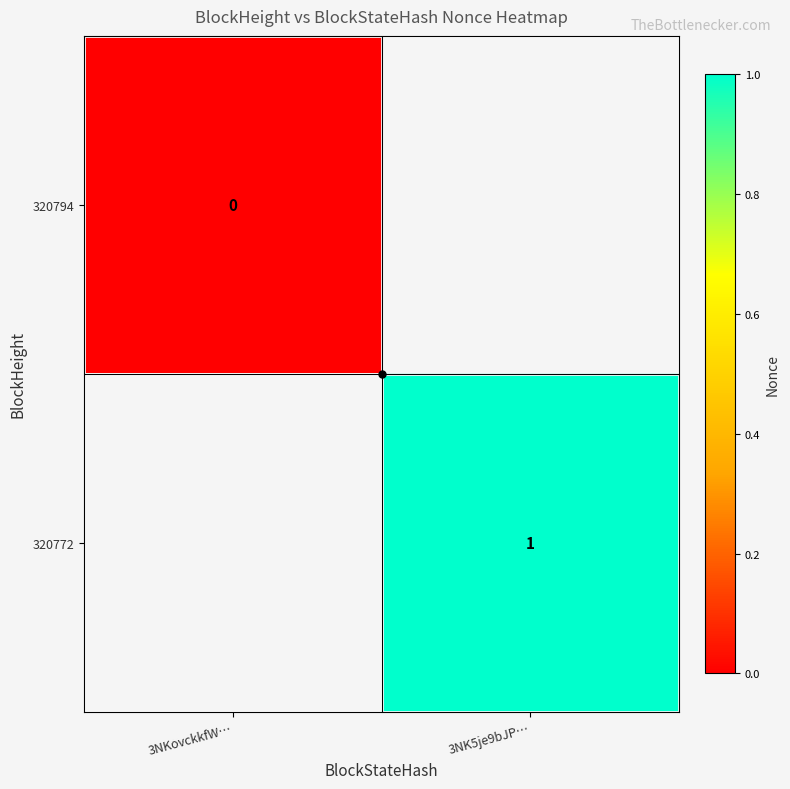

How many distinct data groups are displayed?

2